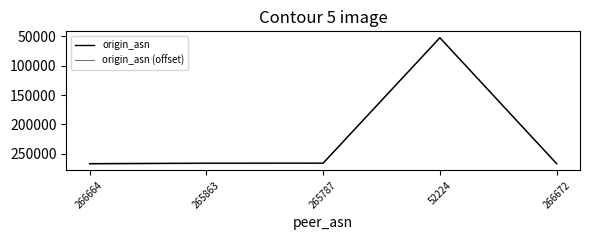

What value does the origin_asn series have at 265787?

265787